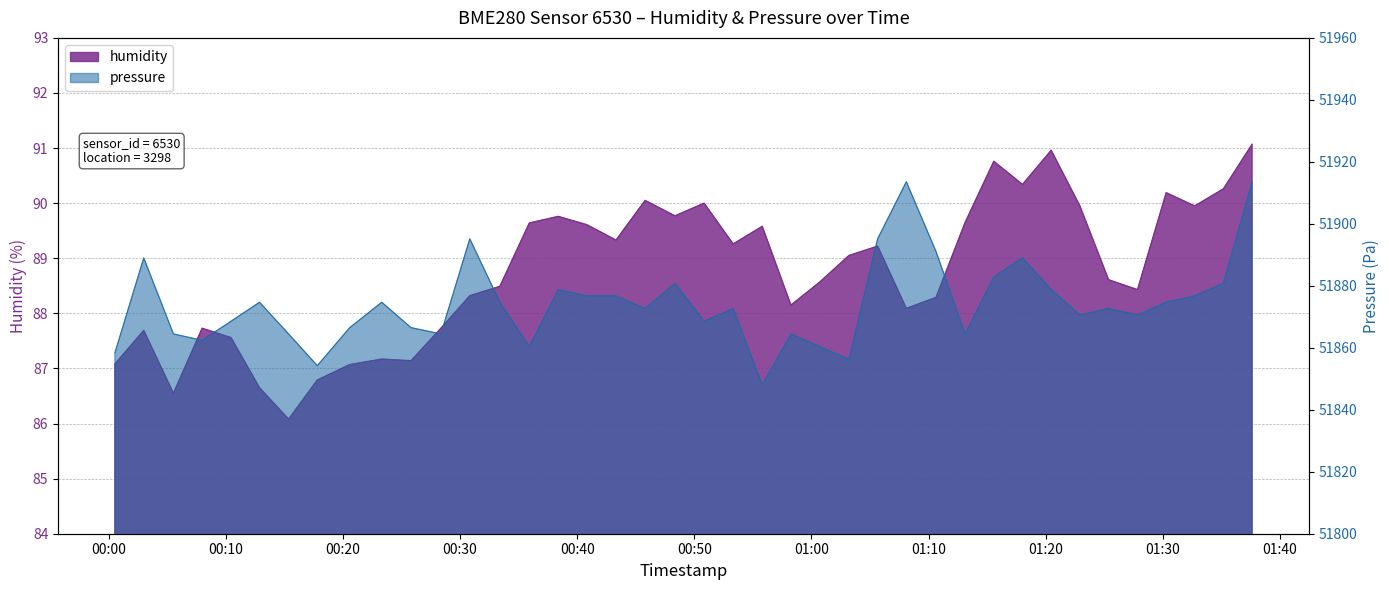

List the series in order of their overall mean, highest first.

pressure, humidity